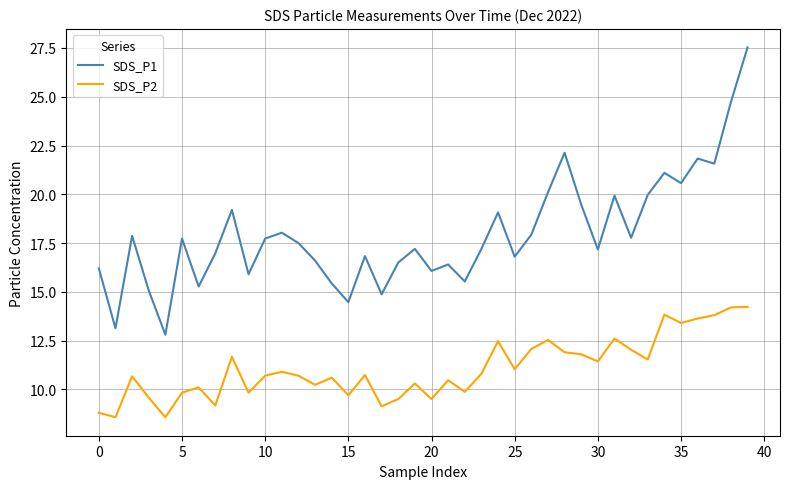

What is the maximum value shown in the chart?

27.5